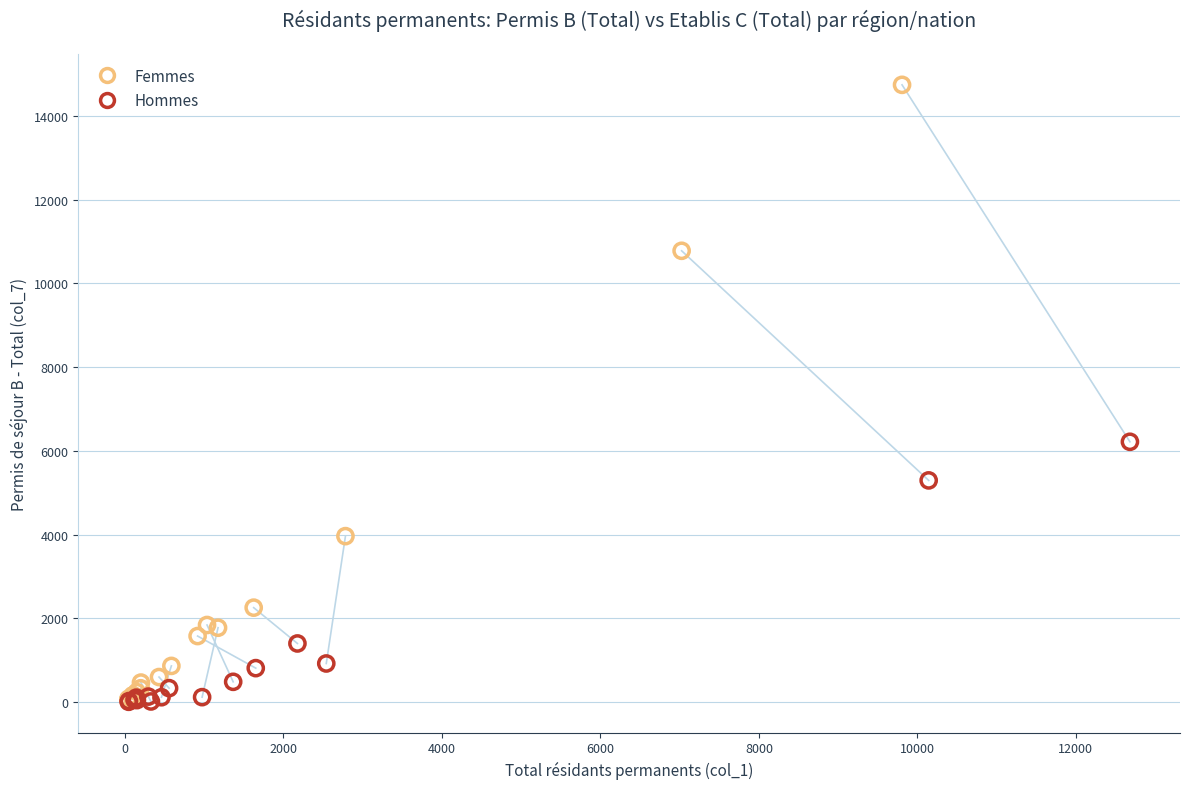

Which series has the widest spread of Y values?

Femmes